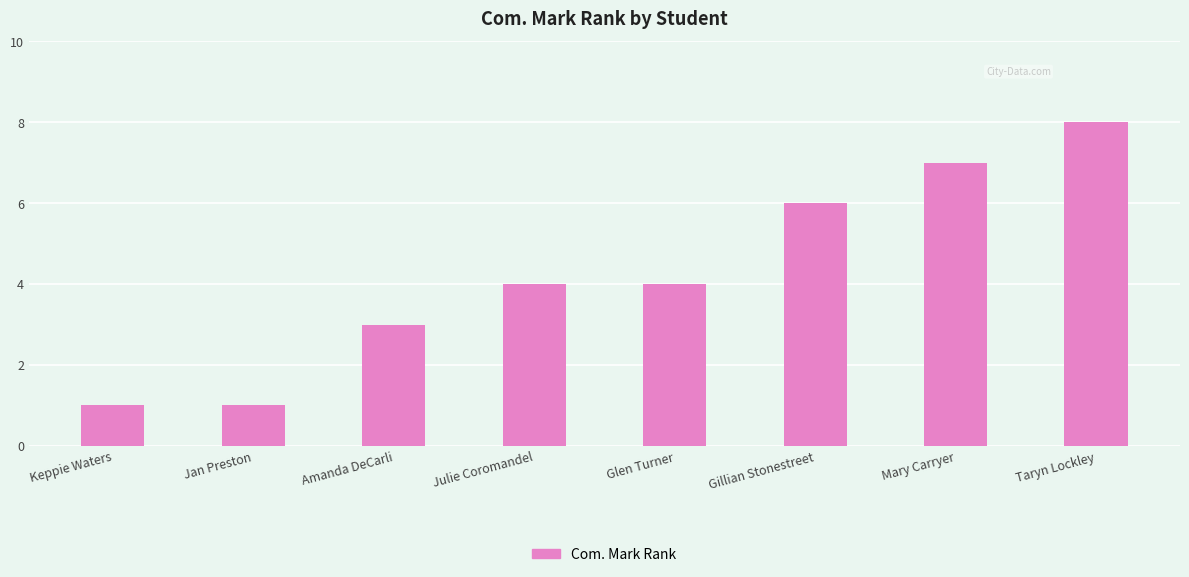

The chart shows a value of 1 at Keppie Waters. True or false?

True